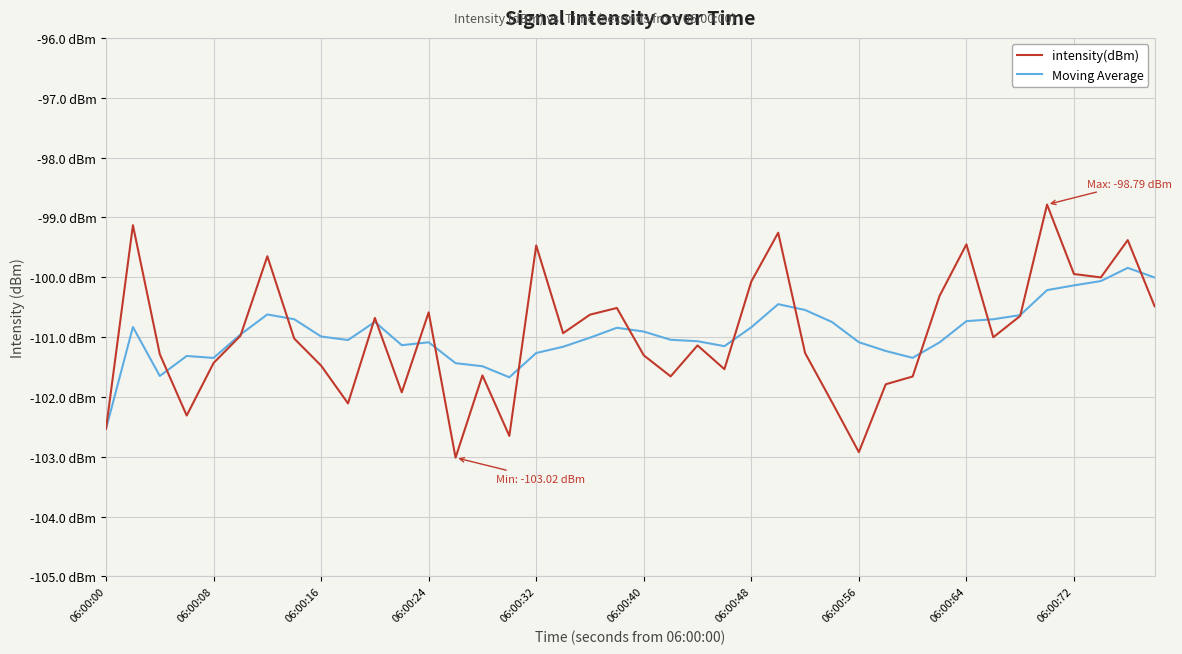

Where is Moving Average nearest to the value -101?

06:00:16